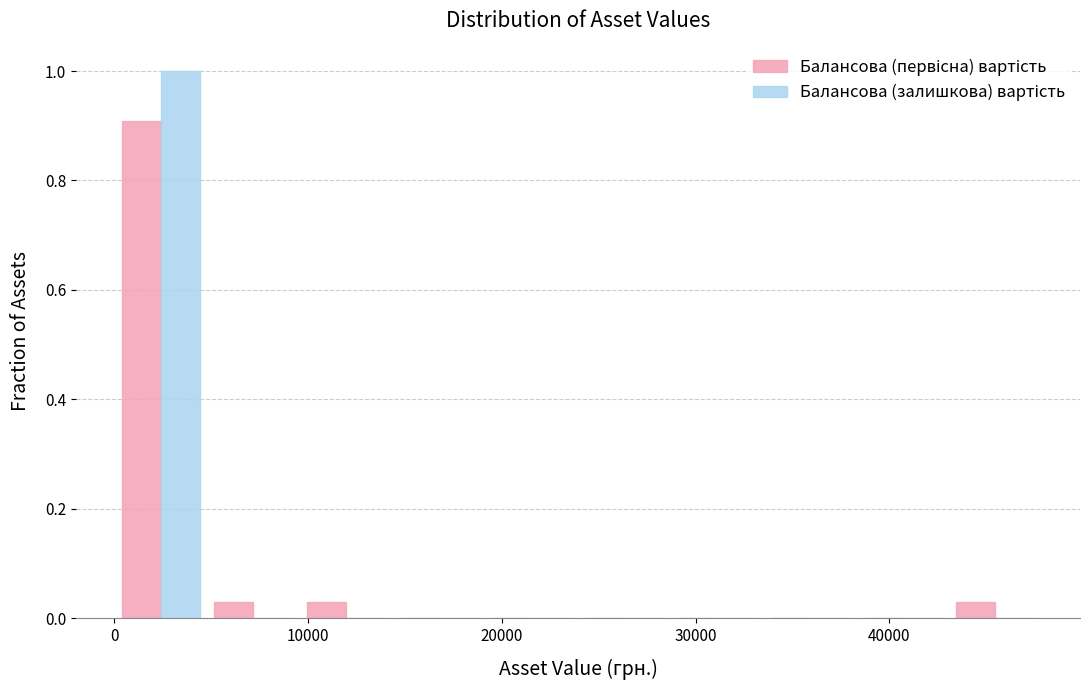

What is the height of the Балансова (залишкова) вартість bar covering 0 to 5000 on the x-axis? Neither the bar edges nor the heights are printed on the chart, so give them approximately, as read against the axes.

1.00